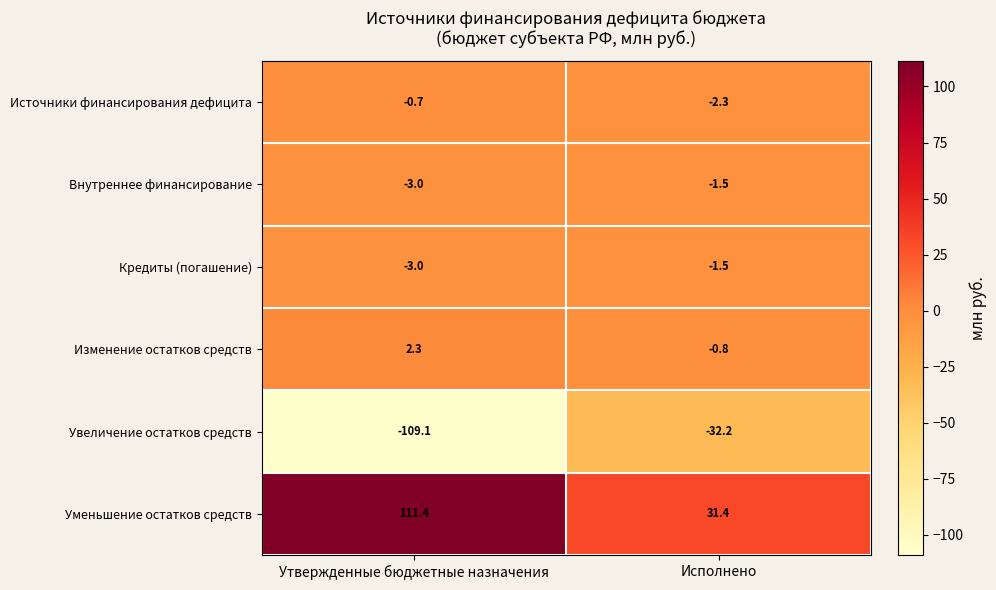

What is the difference between the highest and lowest values at Исполнено?

63.6